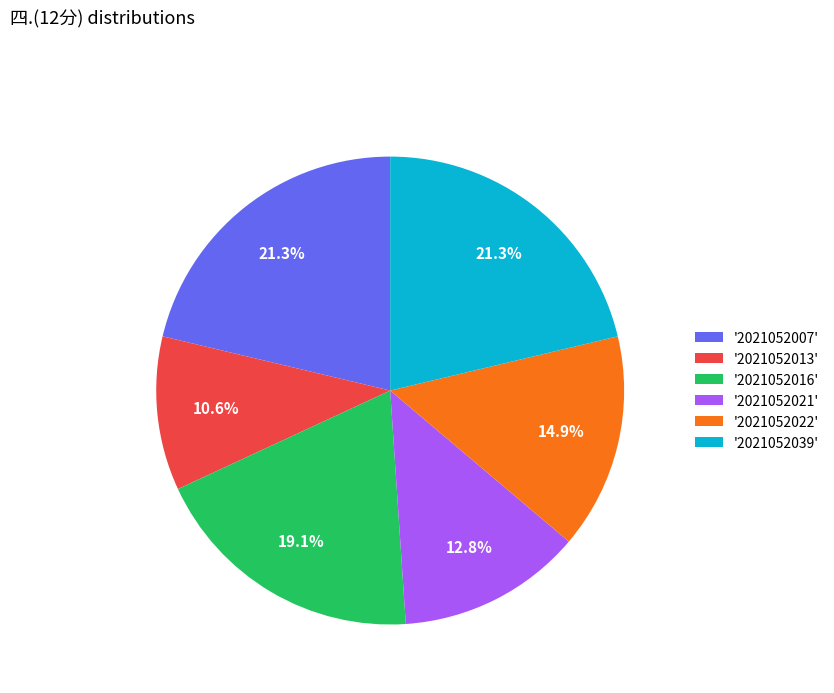

How much of the chart is everything except '2021052022'?

85.1%